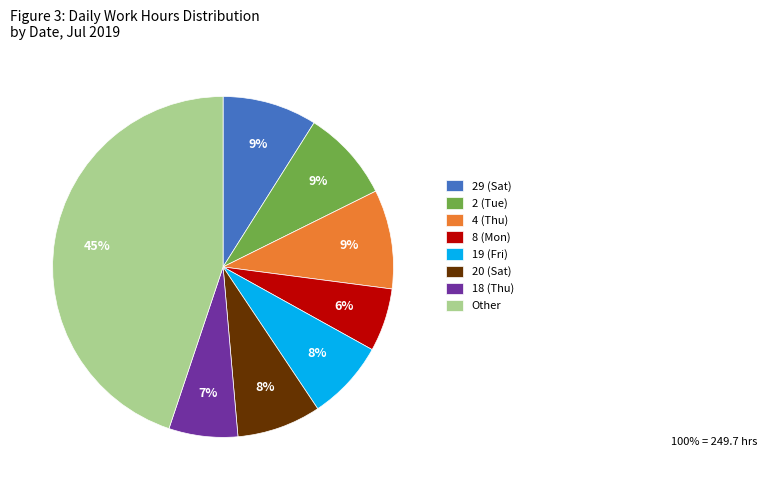

To the nearest percent, what is the difference between the largest and smallest slice percentages?

39%